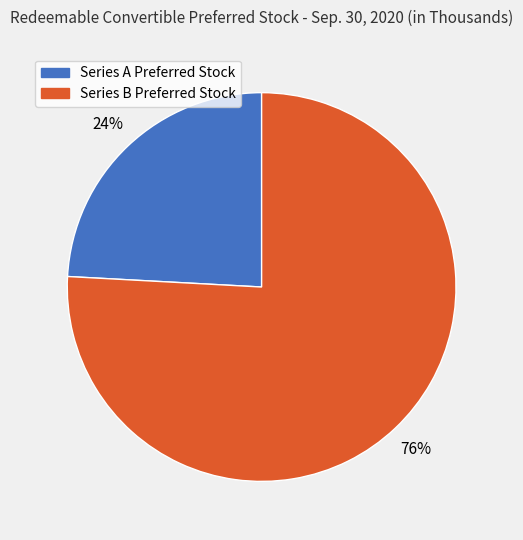

Which slice represents more than half of the pie?

Series B Preferred Stock